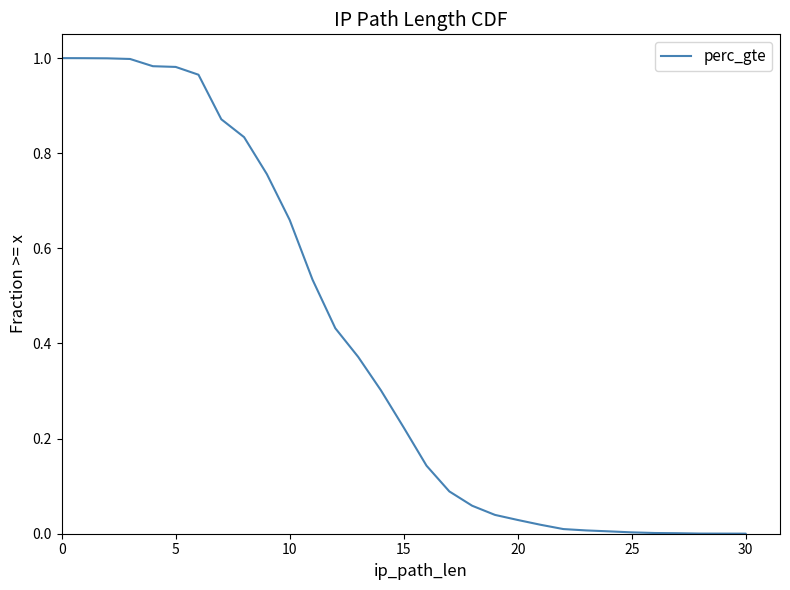

Does the chart have visible grid lines?

No